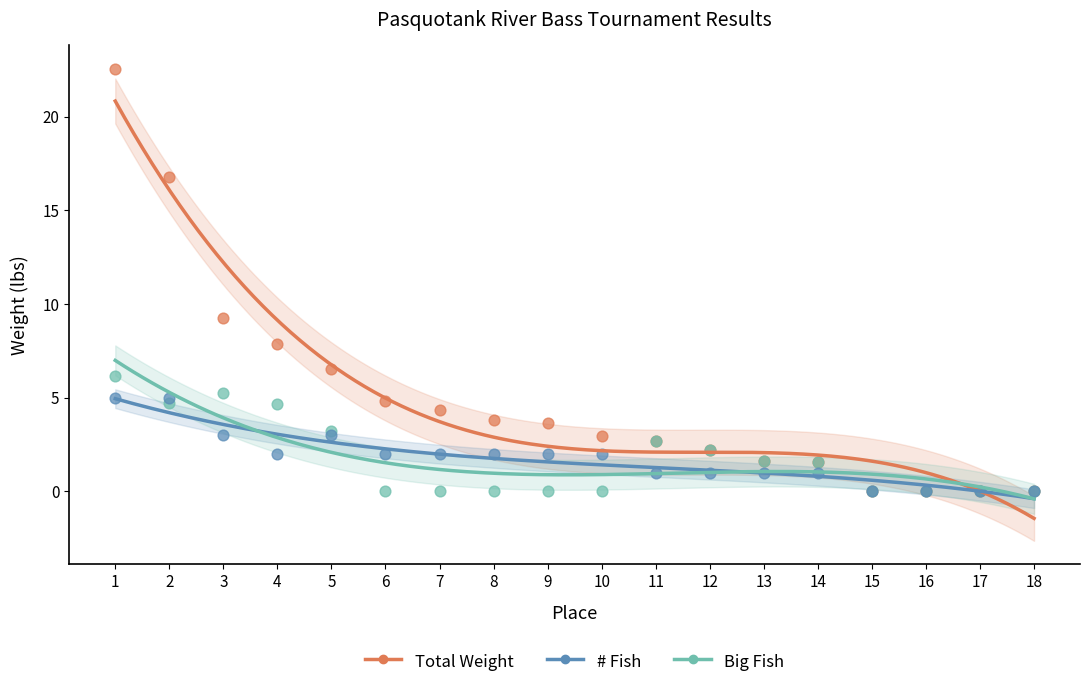

What are all the series names shown in the legend?

Total Weight, # Fish, Big Fish